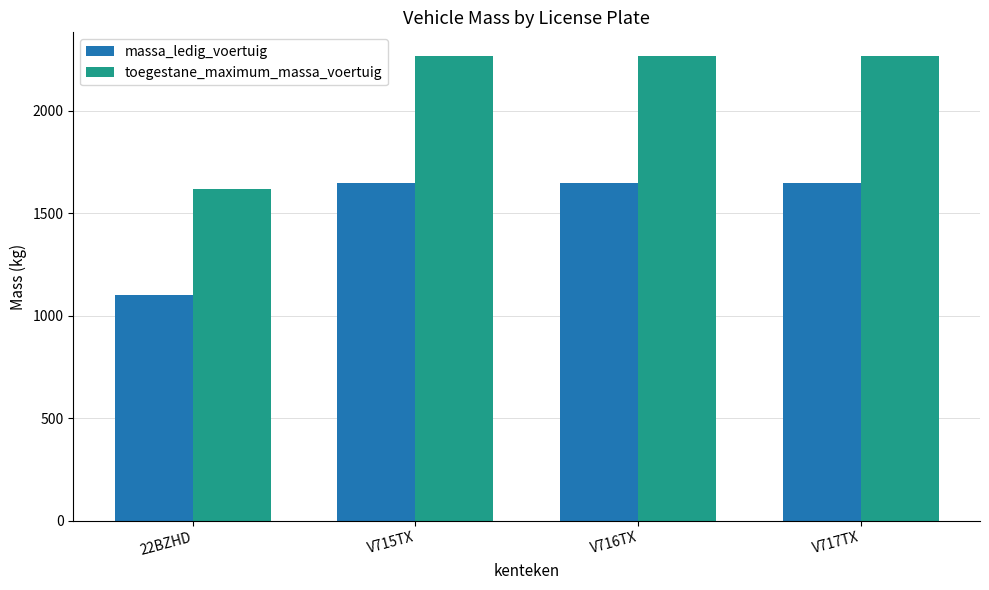

What is the approximate value of massa_ledig_voertuig at V716TX?

1648